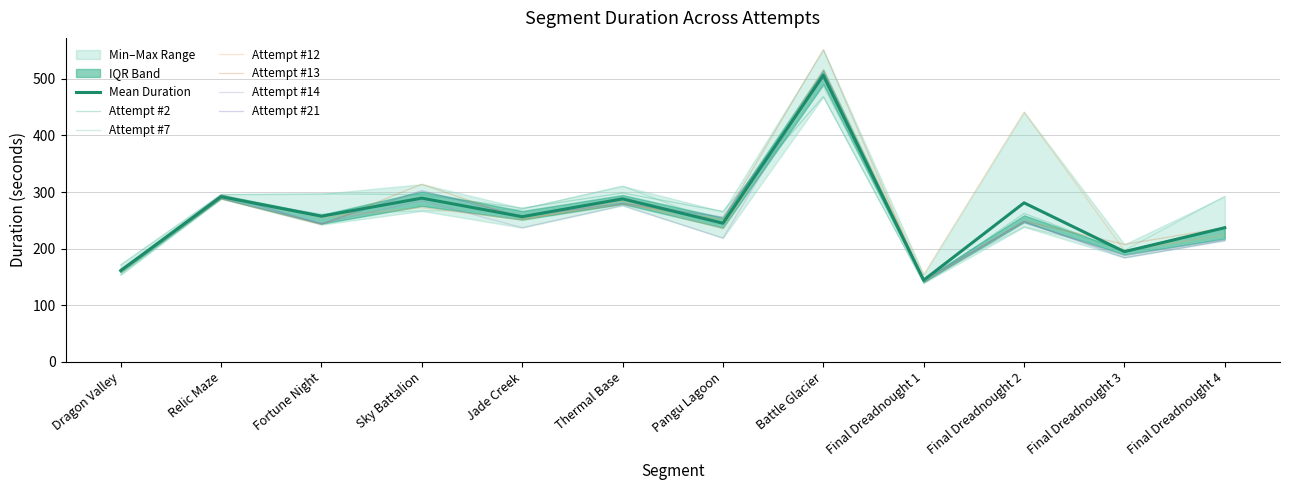

How many intersections are there between Attempt #2 and Attempt #13?

6